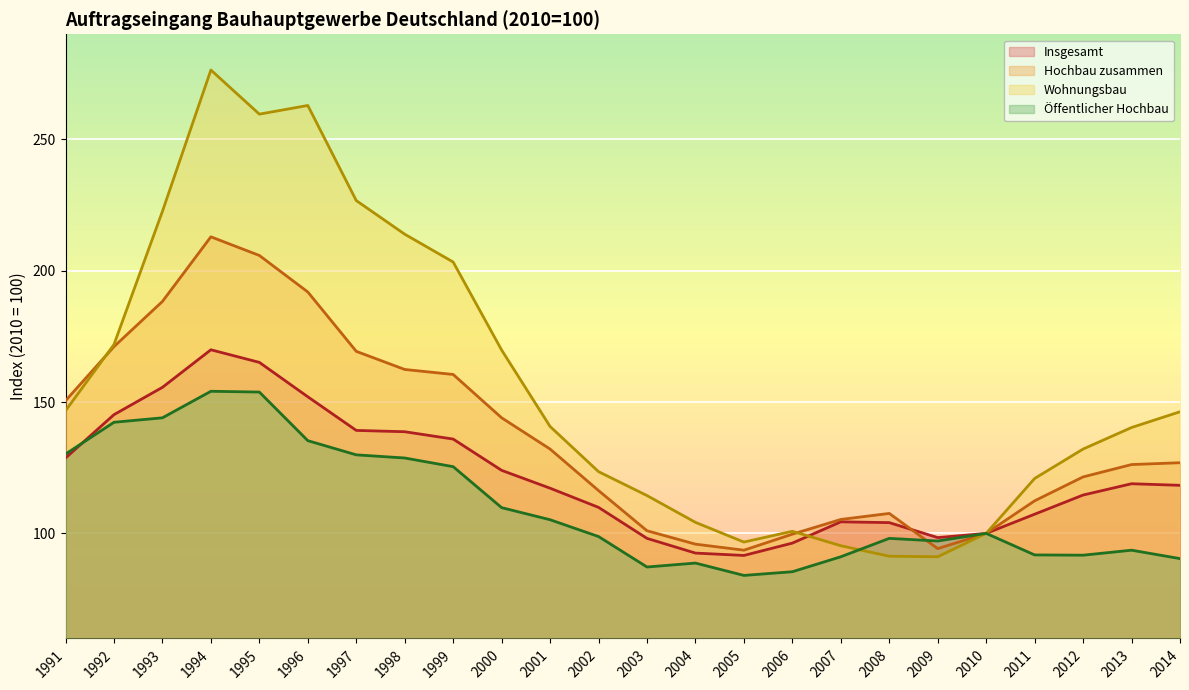

Which series changed the most between 1994 and 2001?

Wohnungsbau